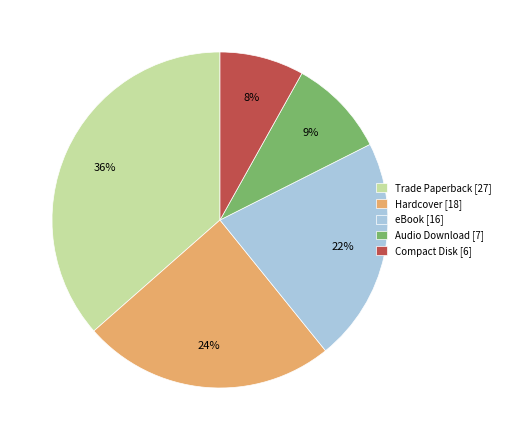

Is the sum of Hardcover and Audio Download greater than half?

No